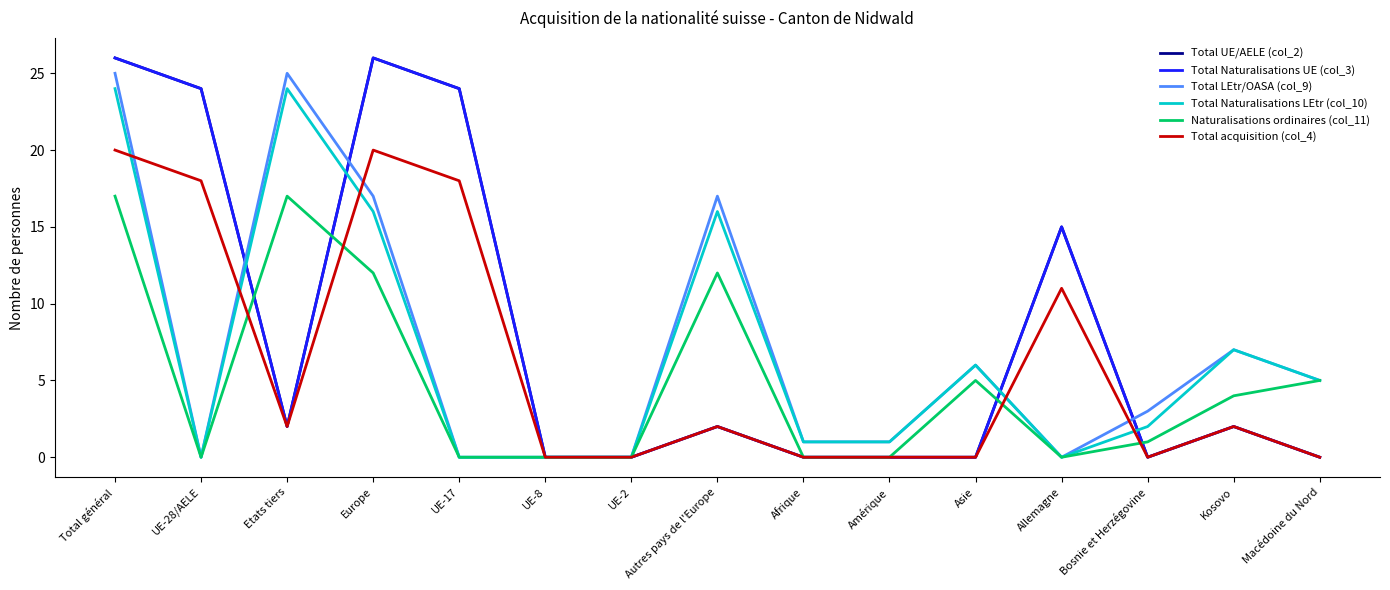

What is the label of the 14th point from the left?

Kosovo